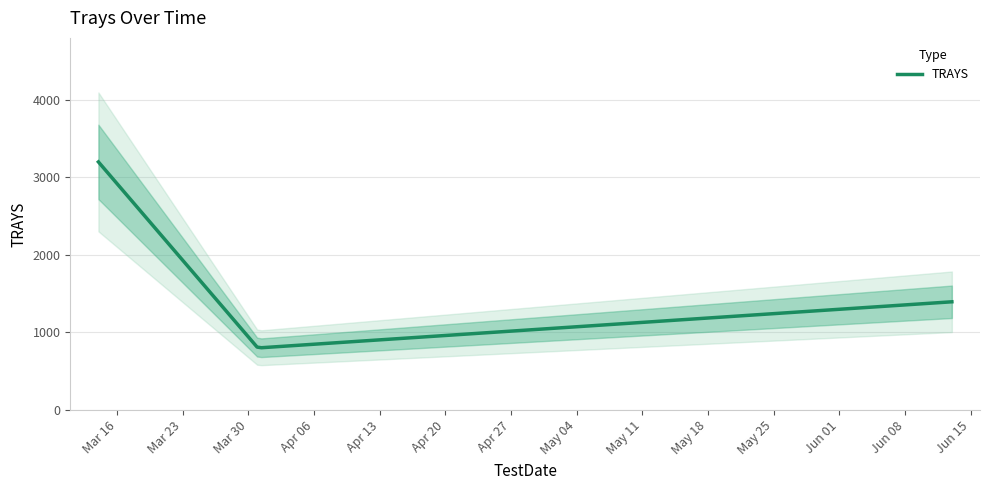

How many values exceed 1395?

2